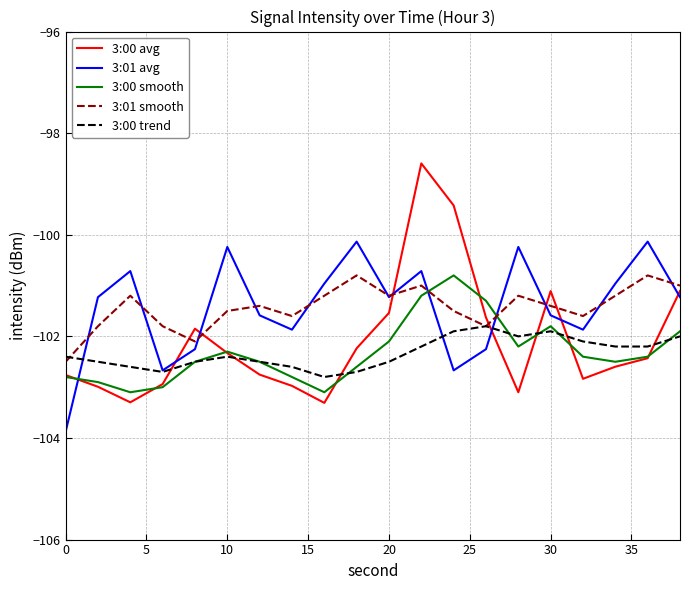

Which series has the largest range (max minus min)?

3:00 avg